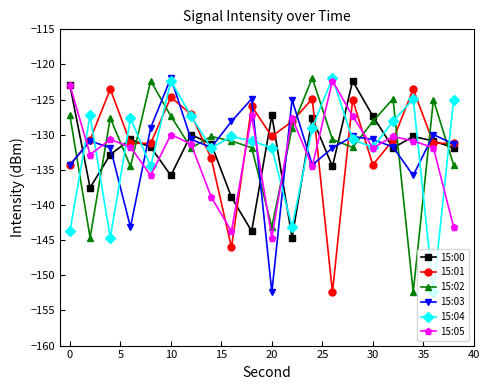

How many data points does each series have?

20